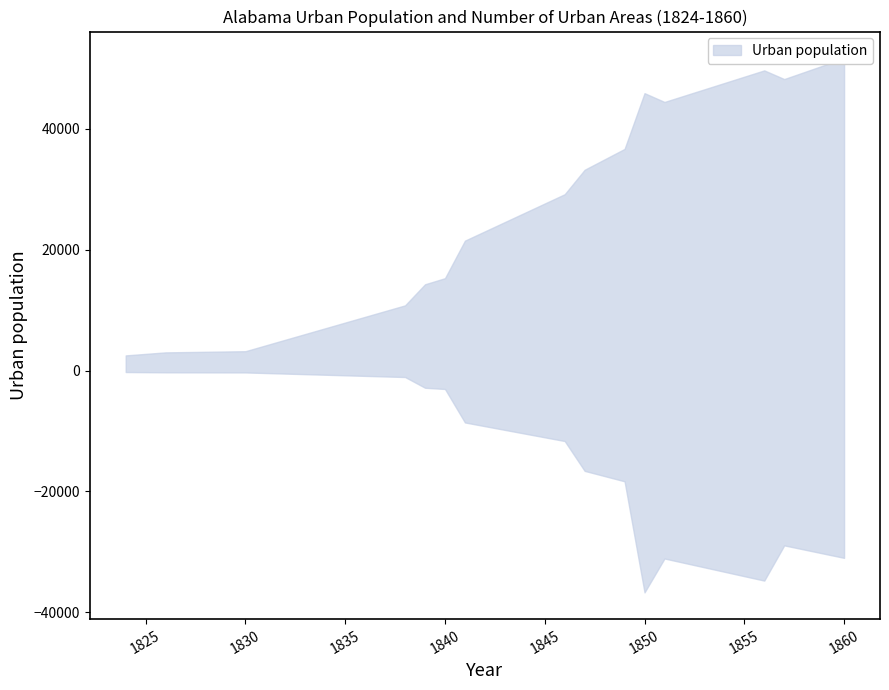

What is the value of the Urban population point at the 19th from the left?

23019